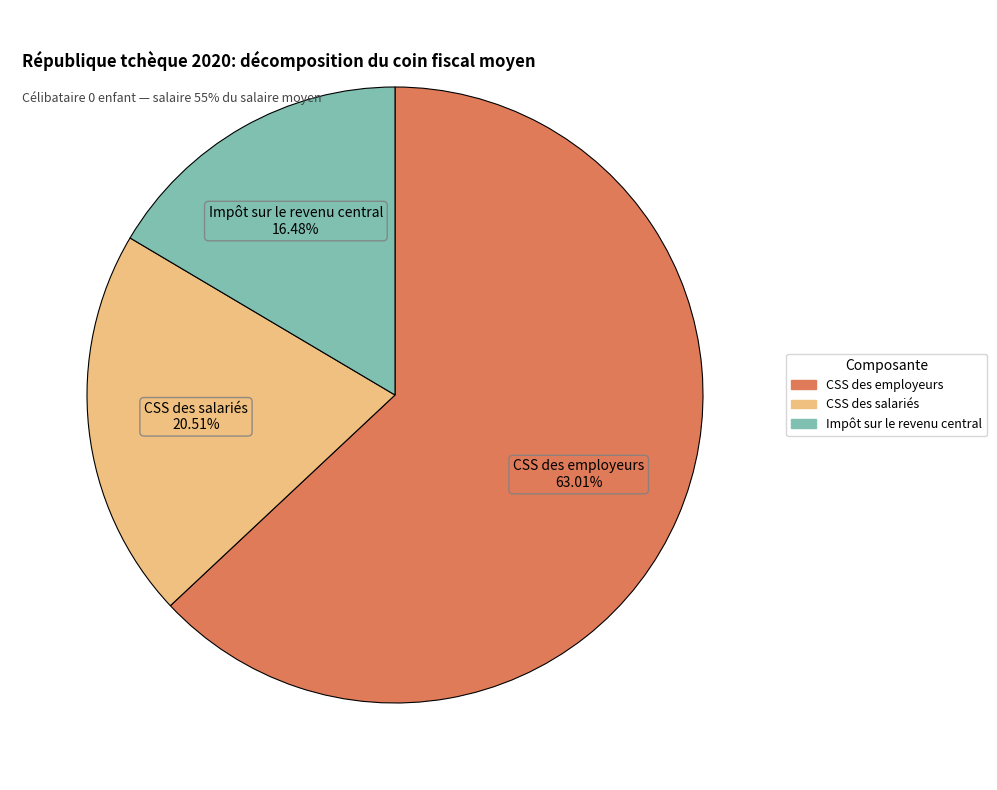

To the nearest percent, what is the average slice percentage?

33%